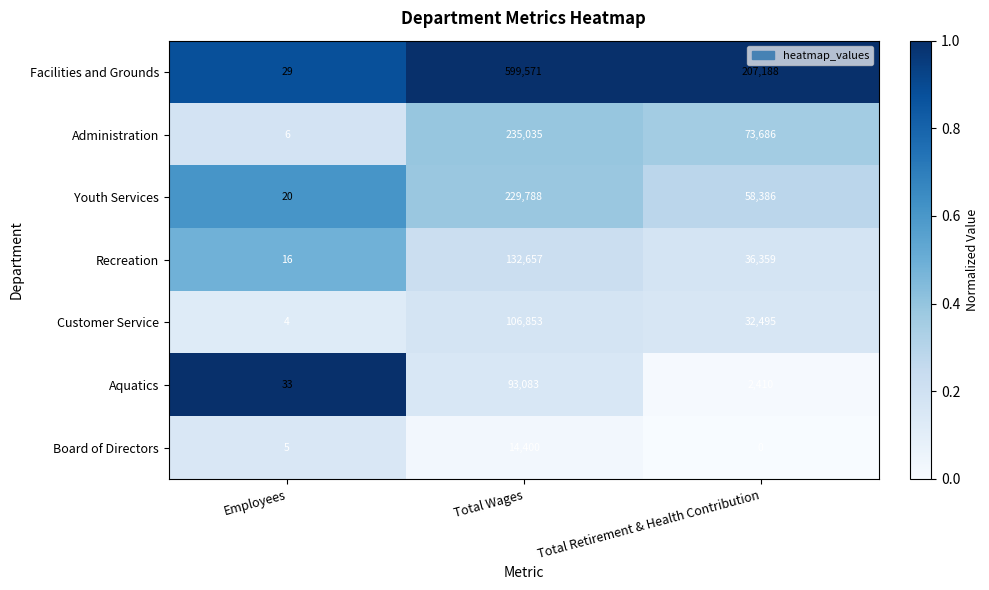

Rank the series at Total Wages from highest to lowest value.

Facilities and Grounds, Administration, Youth Services, Recreation, Customer Service, Aquatics, Board of Directors